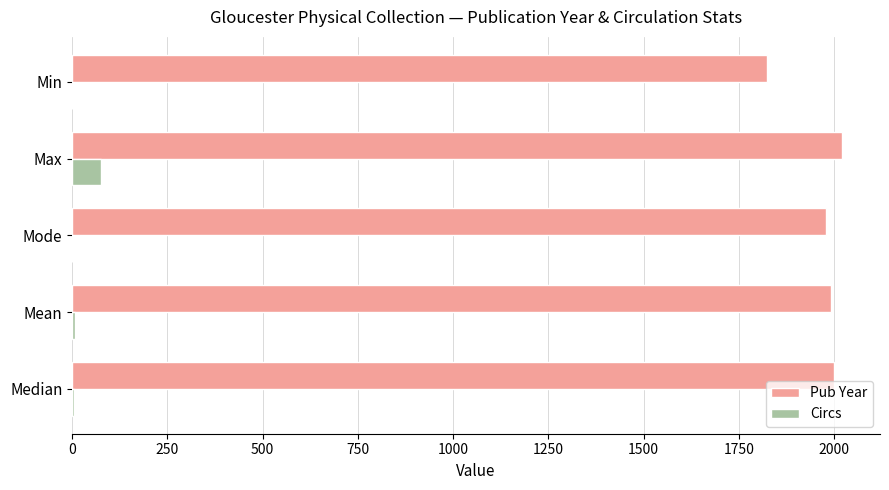

What is the total value across all series at Min?

1823